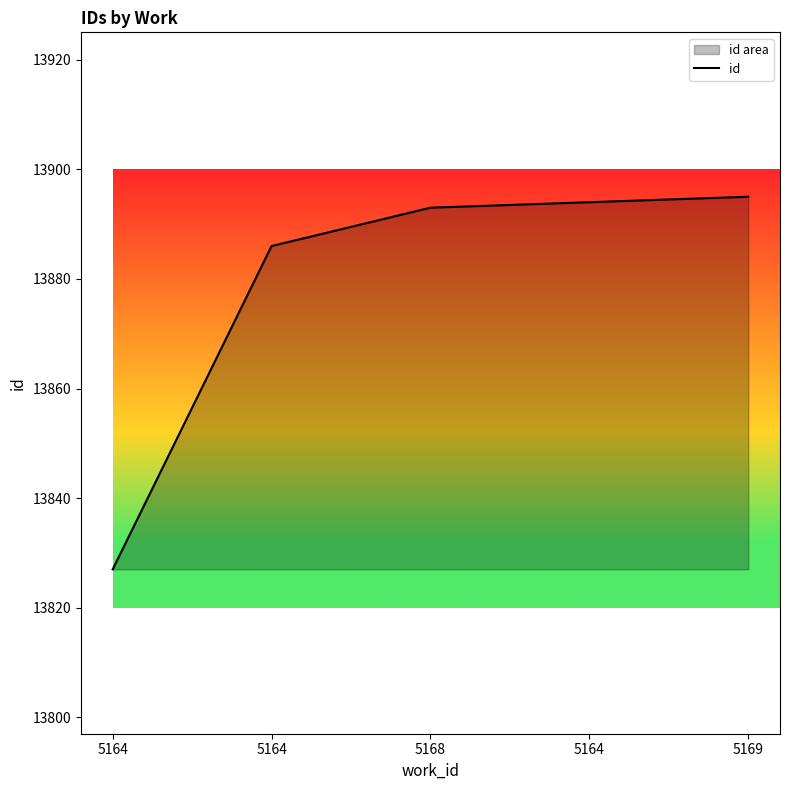

Approximately how many times larger is the value at 5164 compared to 5168?

1.0